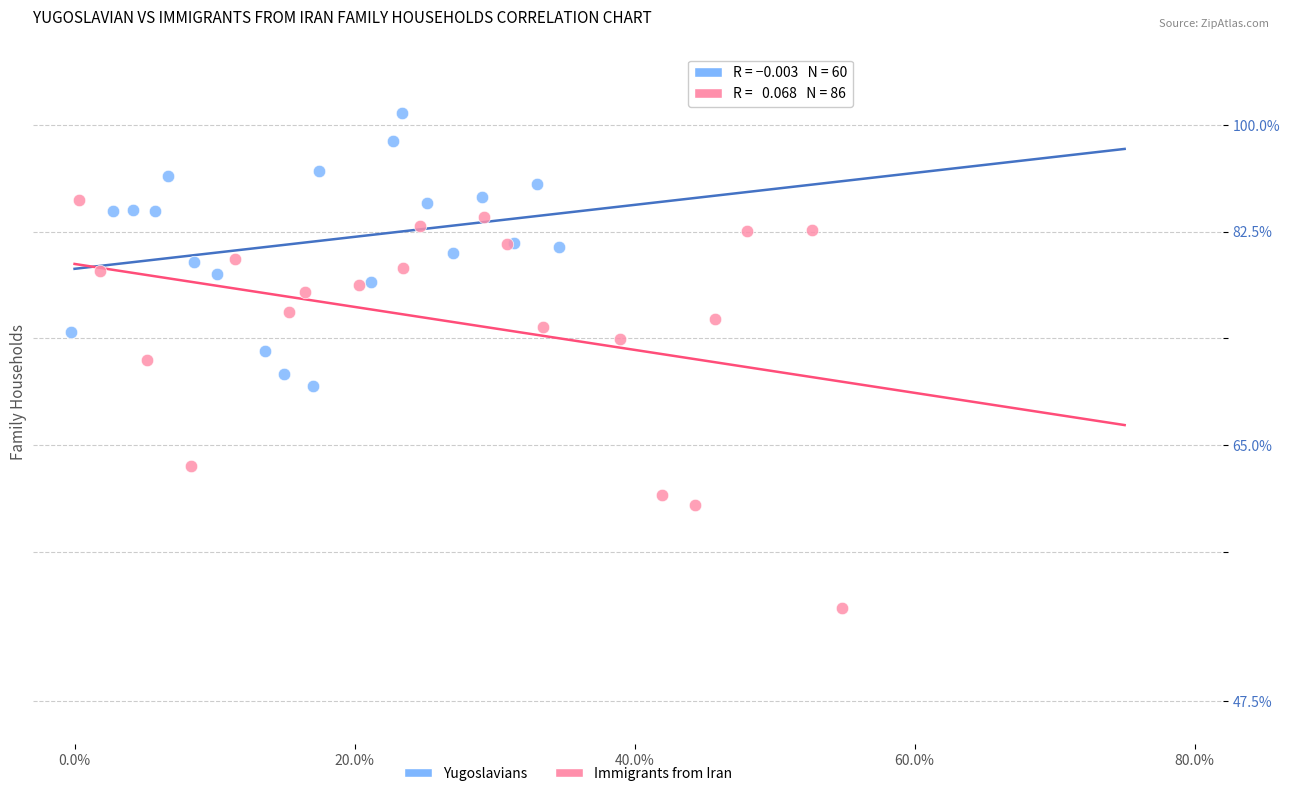

Which series contains the lowest Y value?

Immigrants from Iran